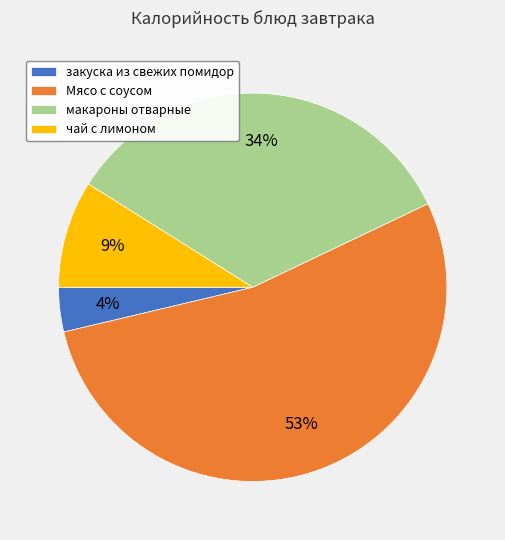

To the nearest percent, what portion does макароны отварные represent?

34%